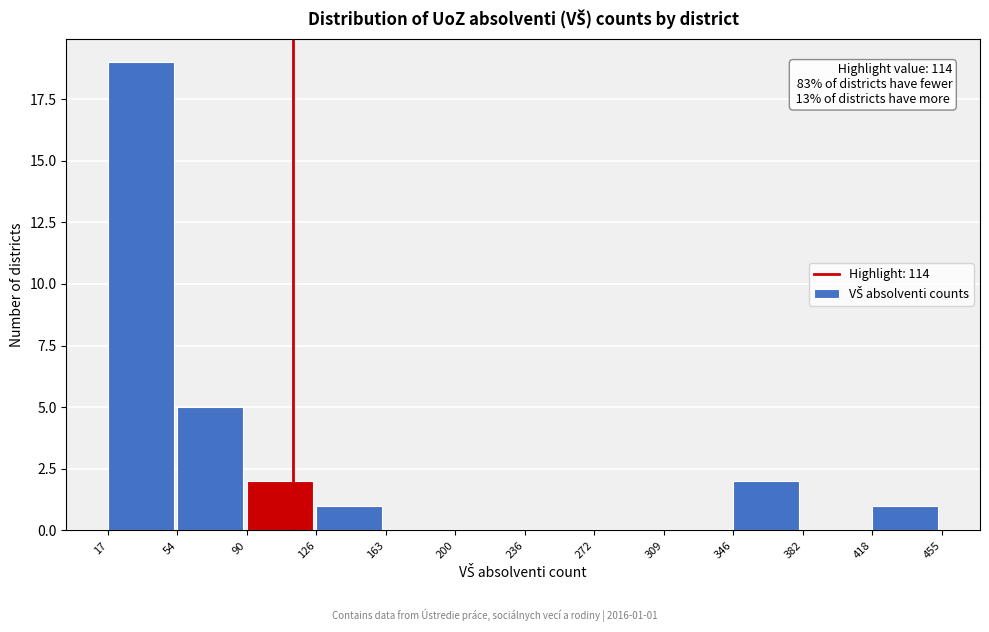

Over which range of the x-axis is the bar tallest?

17 to 54